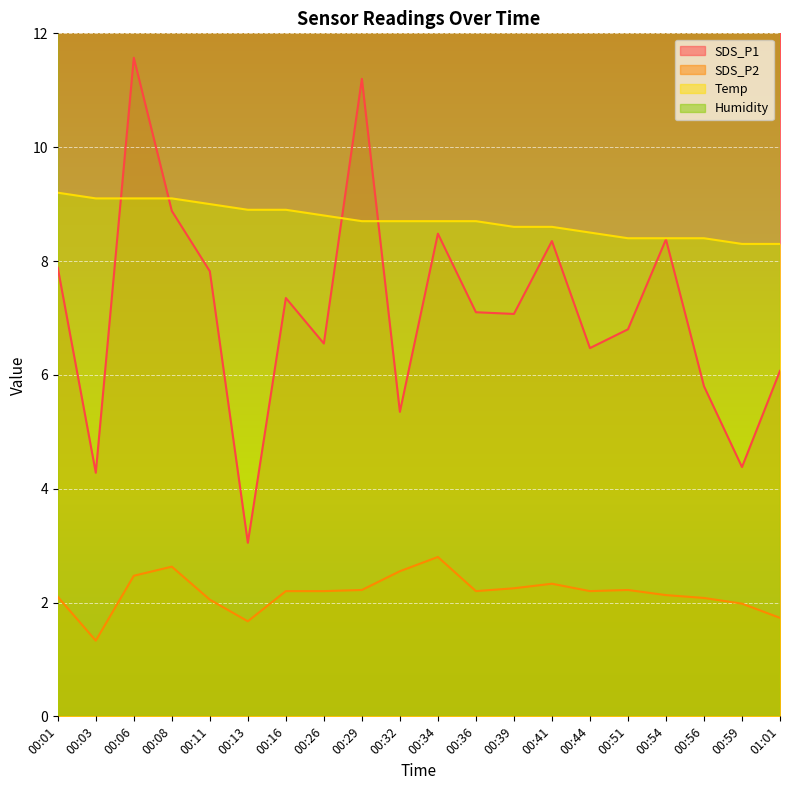

True or false: SDS_P2 and Temp cross at least once.

False